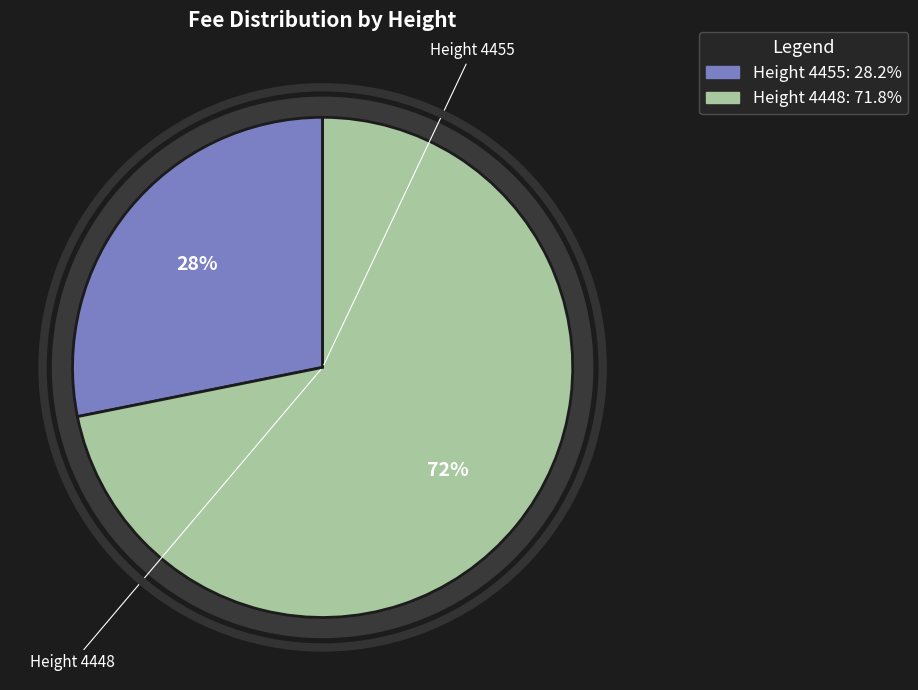

Rank the categories by value from lowest to highest.

4455, 4448